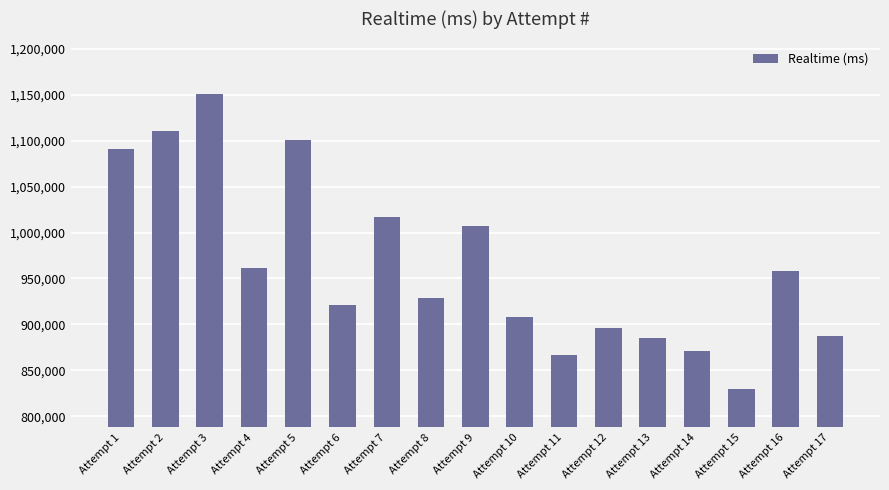

At which category does the chart reach its peak across all series?

Attempt 3